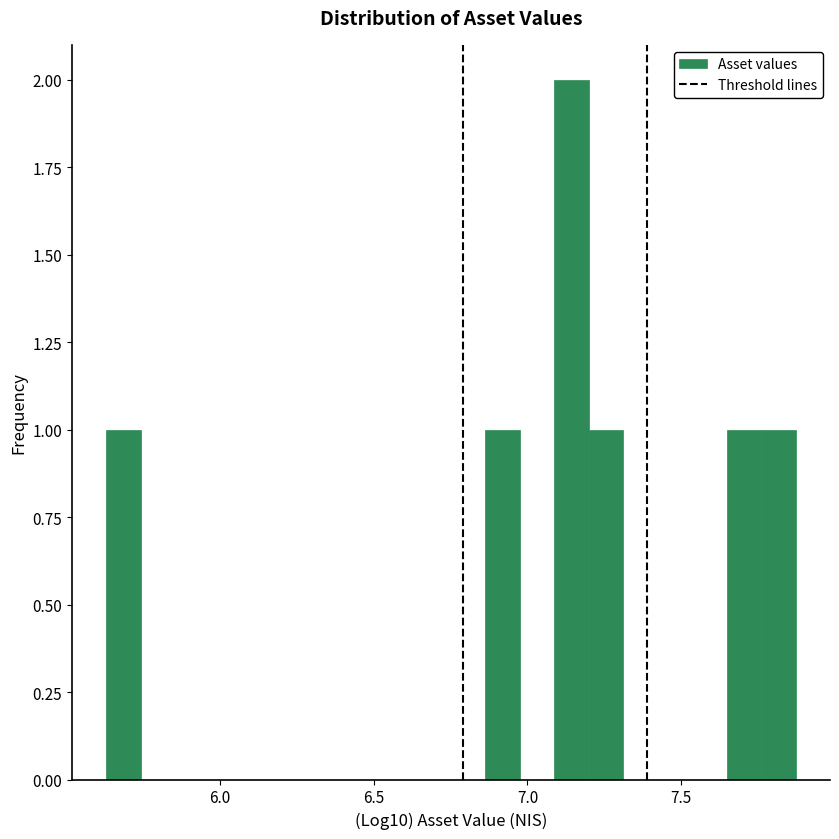

Read against the x-axis, roughly where is the centre of the tallest bar?

7.15